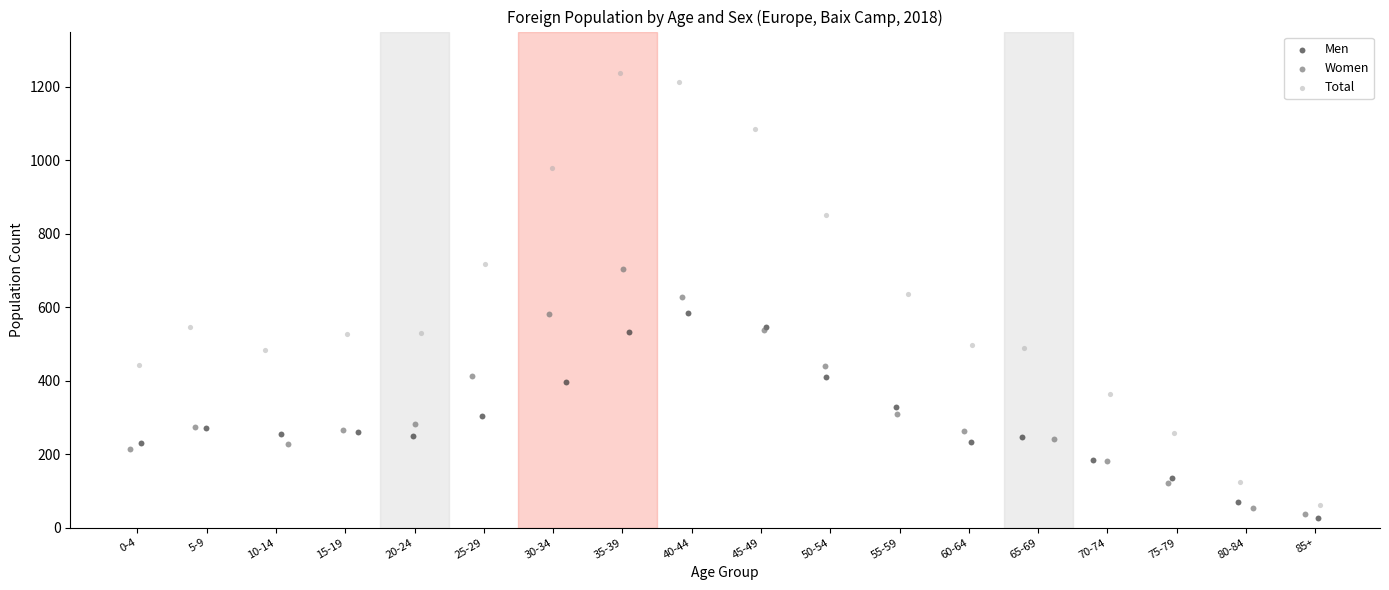

What are all the series names shown in the legend?

Men, Women, Total